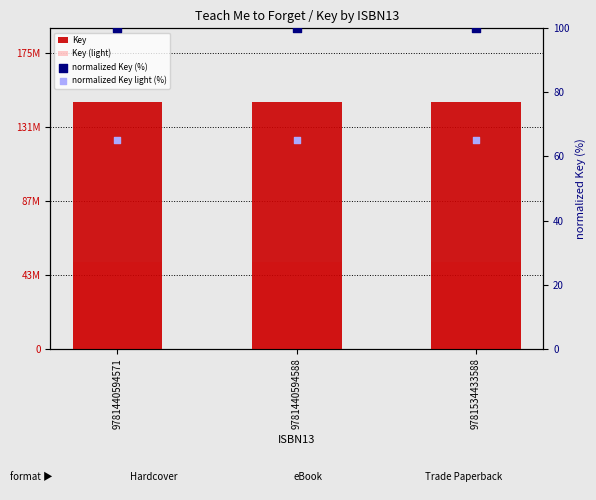

At which category is the sum across all series the highest?

9781440594571